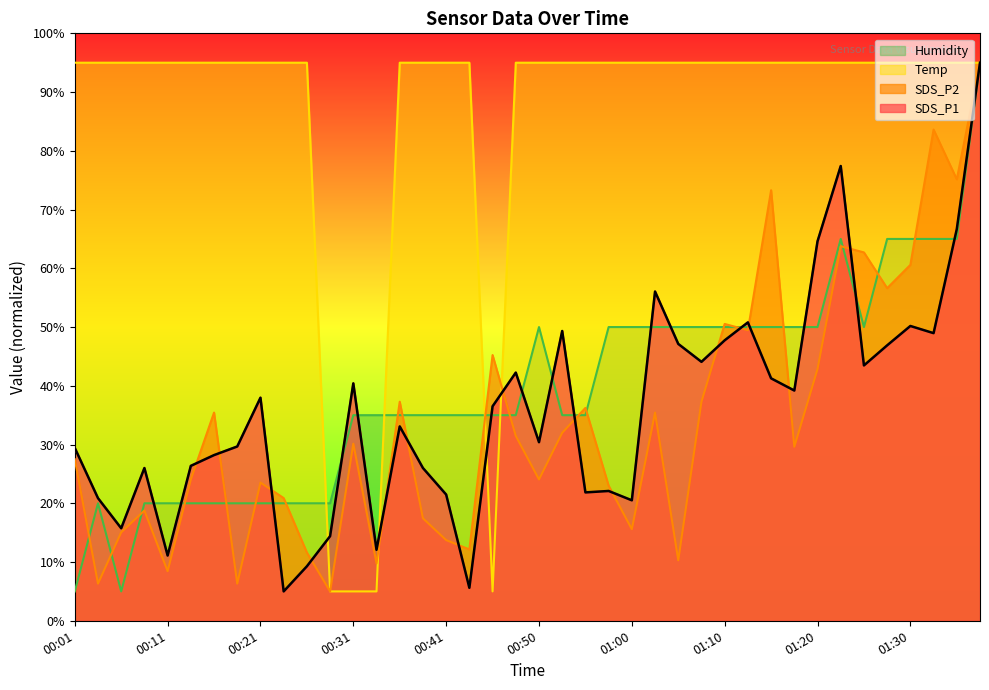

How many lines are shown in the chart?

4